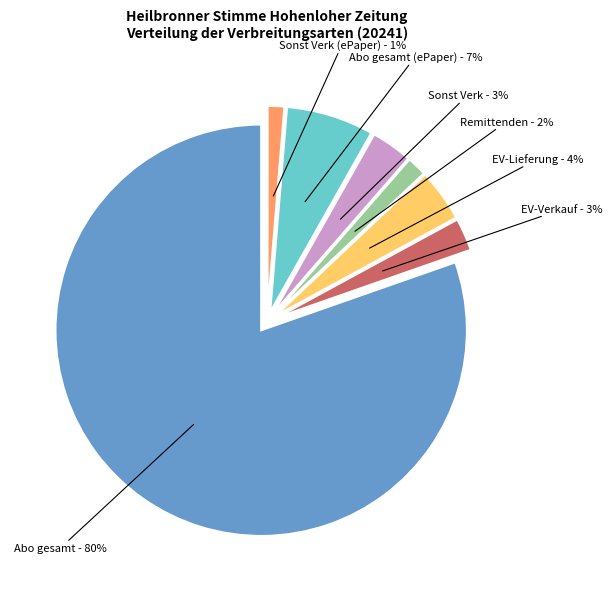

The EV-Verkauf (8739) slice represents 1% of the pie. True or false?

False